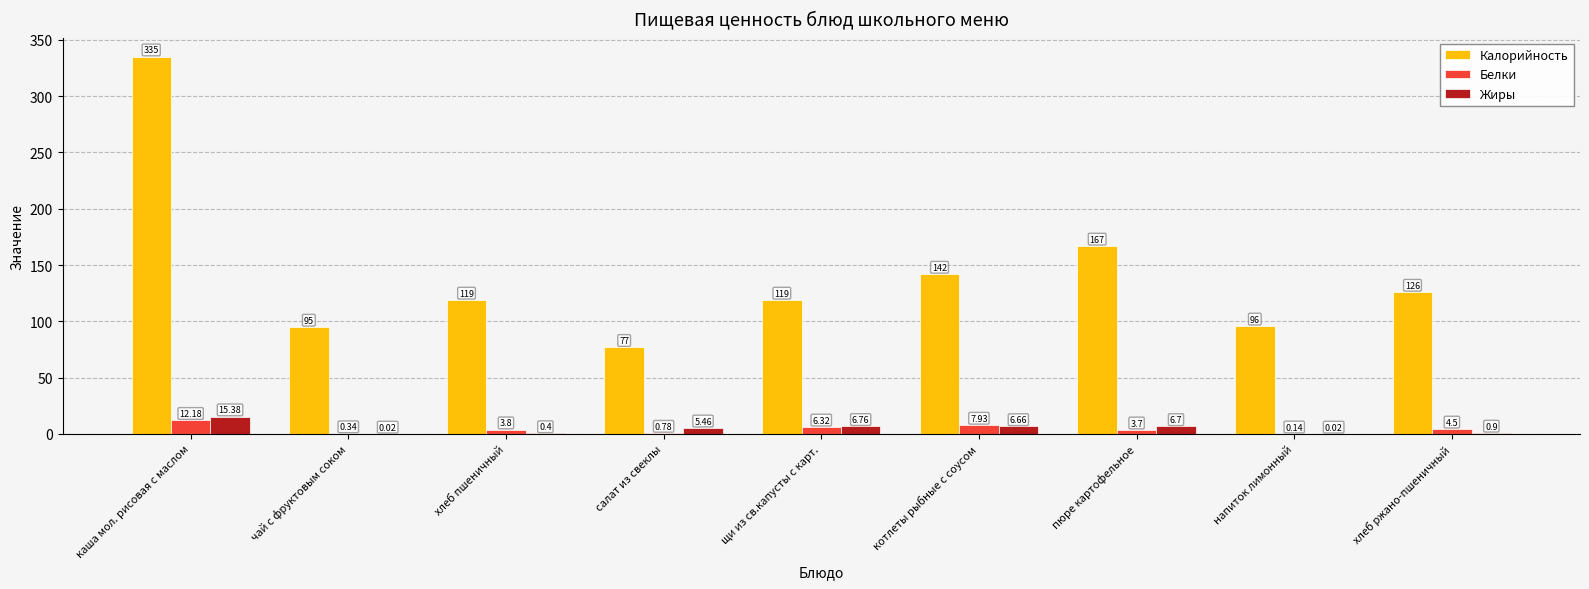

Which label corresponds to the largest value in the chart?

каша мол. рисовая с маслом